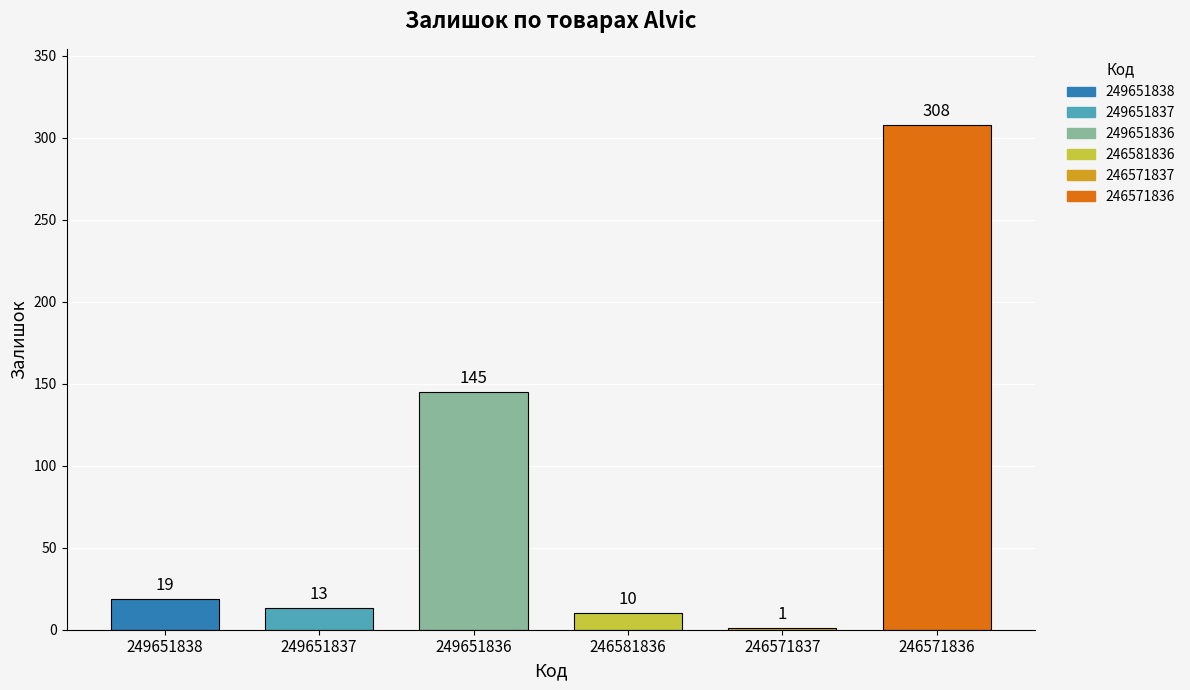

Is it true that the value at 246581836 is 10?

True